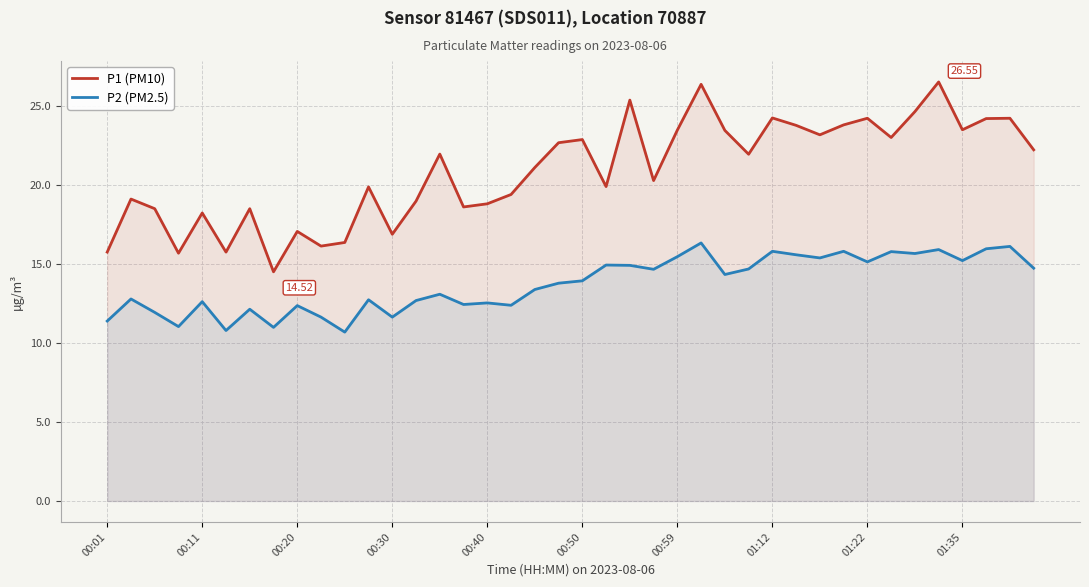

What is the approximate value of P2 (PM2.5) at 22?

14.9